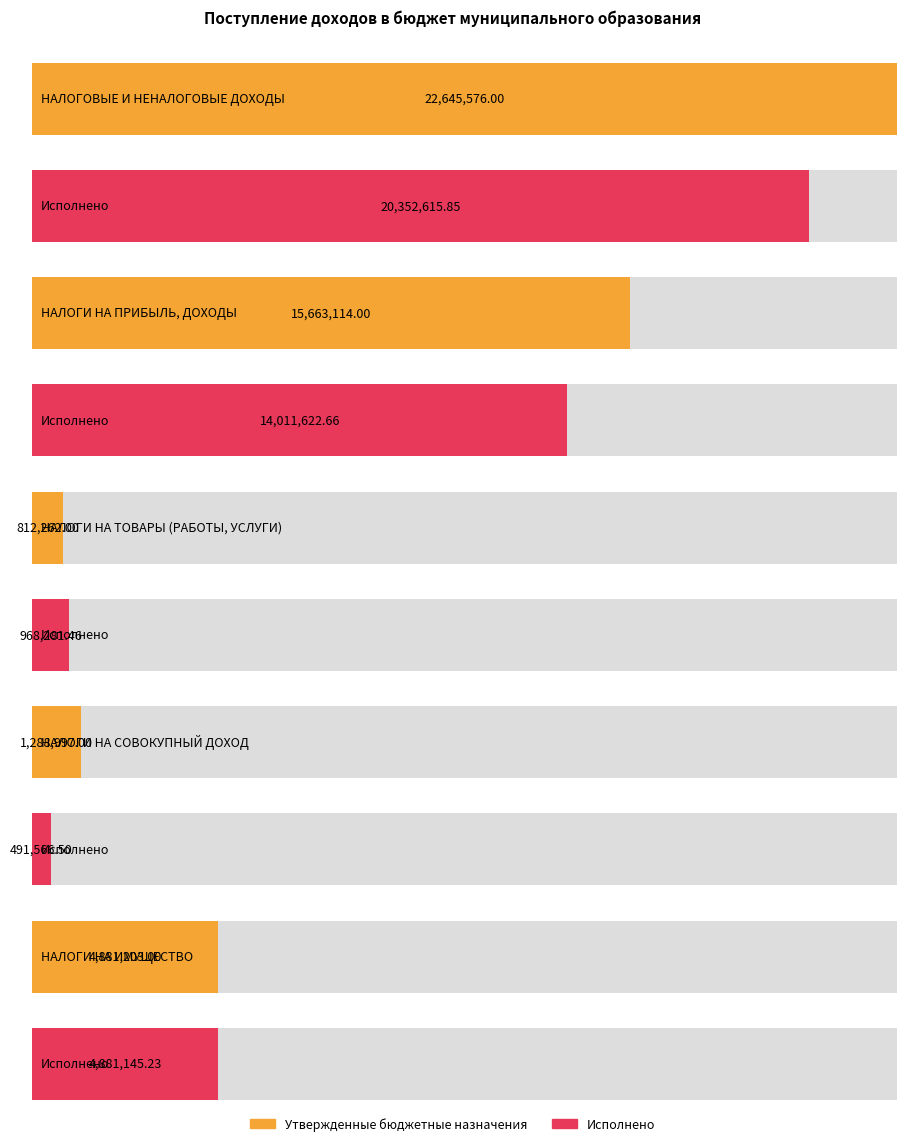

What is the average value of the Утвержденные бюджетные назначения series?

9058230.4